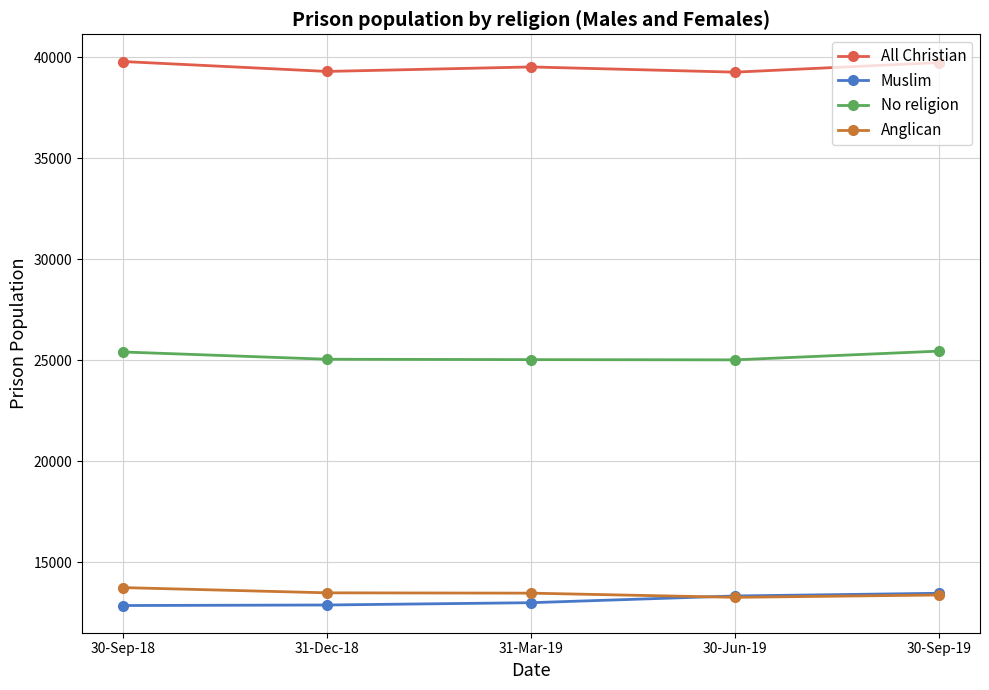

What is the total value across all series at 31-Mar-19?

91037